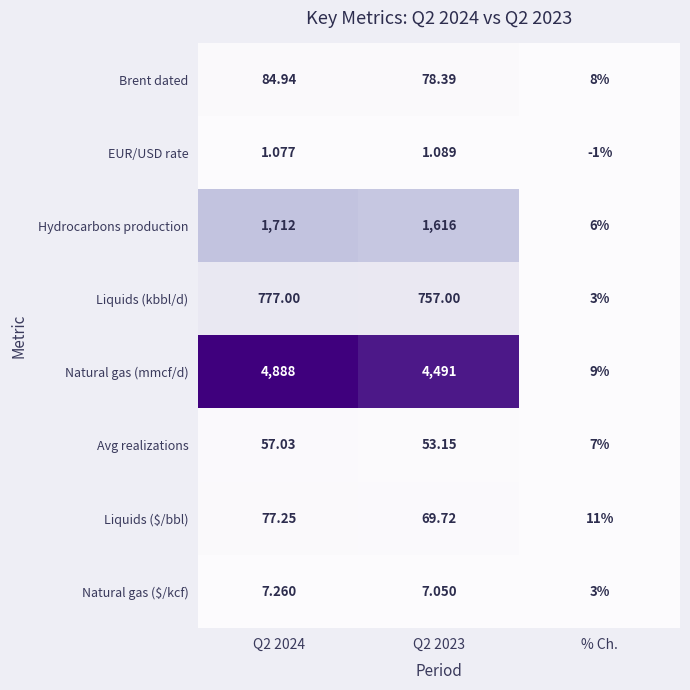

Which series has the largest total across all categories?

Natural gas (mmcf/d)